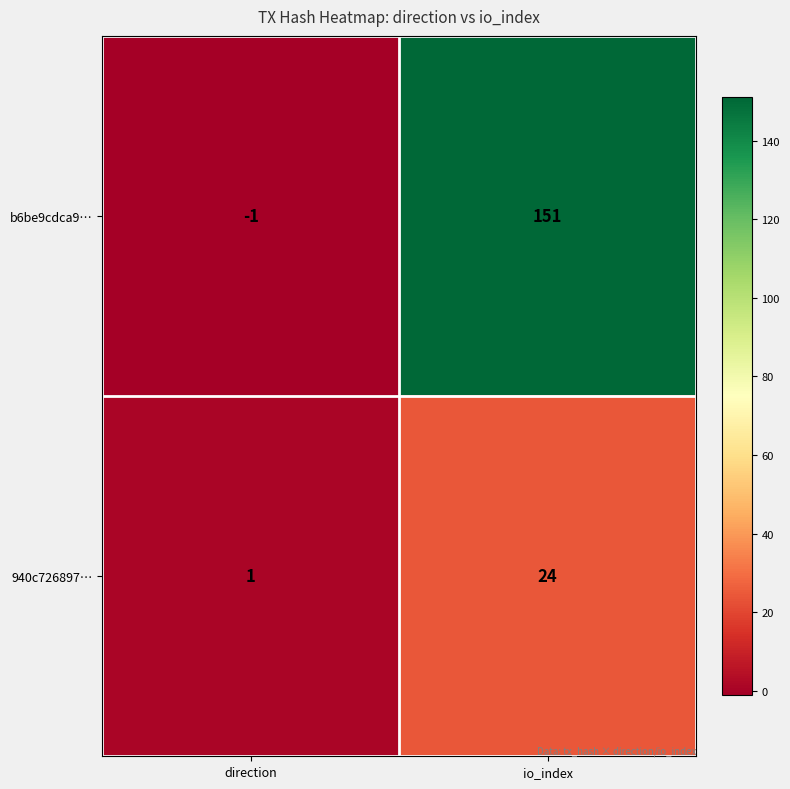

Is it true that 940c726897… equals 1 at direction?

True